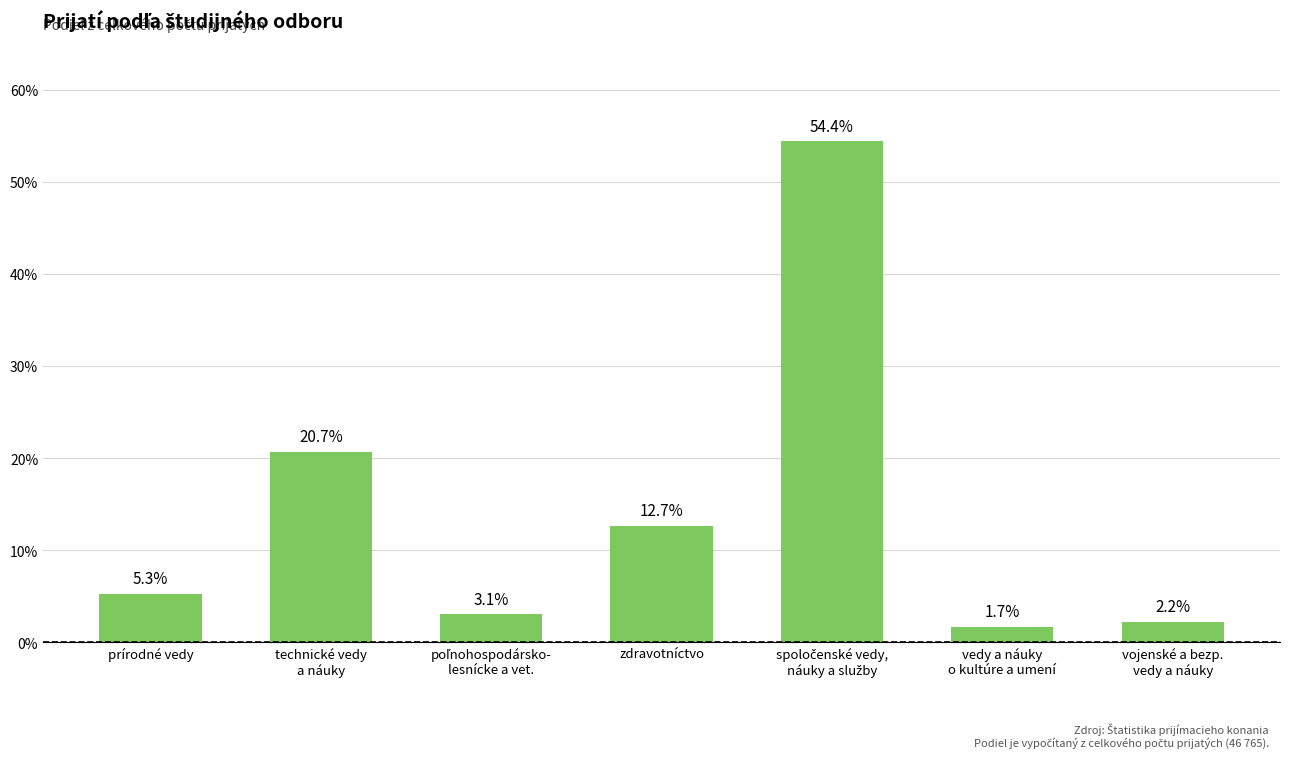

What position from the right is zdravotníctvo?

4